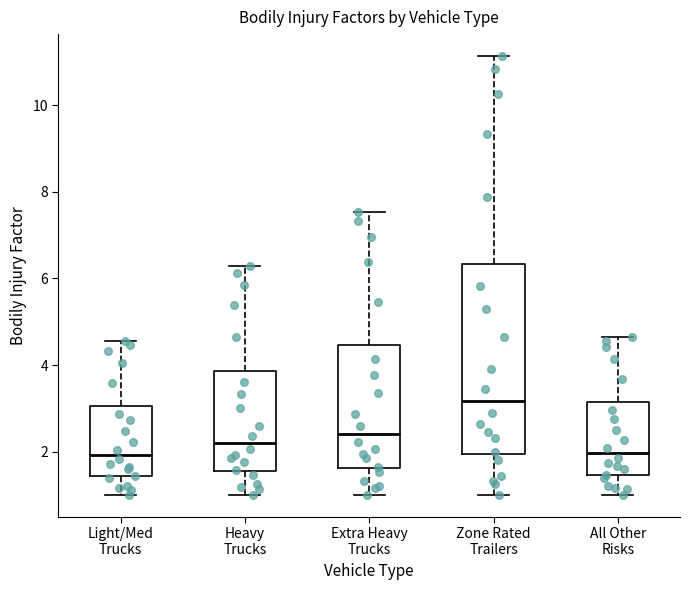

Comparing the boxes themselves (not the whiskers), which one is the tallest?

Zone Rated Trailers